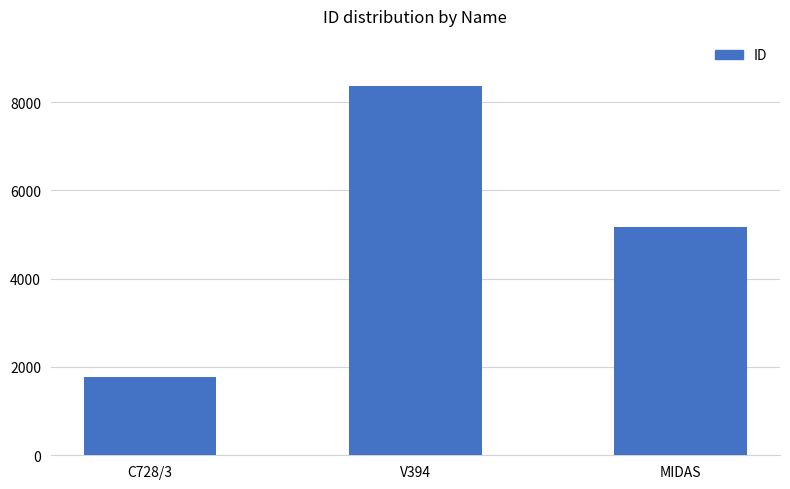

Reading left to right, extract all data points from this chart.

C728/3=1782	V394=8363	MIDAS=5176